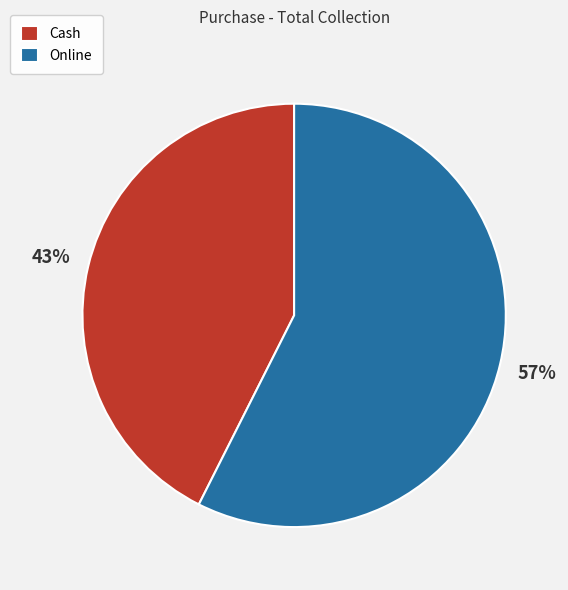

Combined, do Online and Cash account for over 50%?

Yes